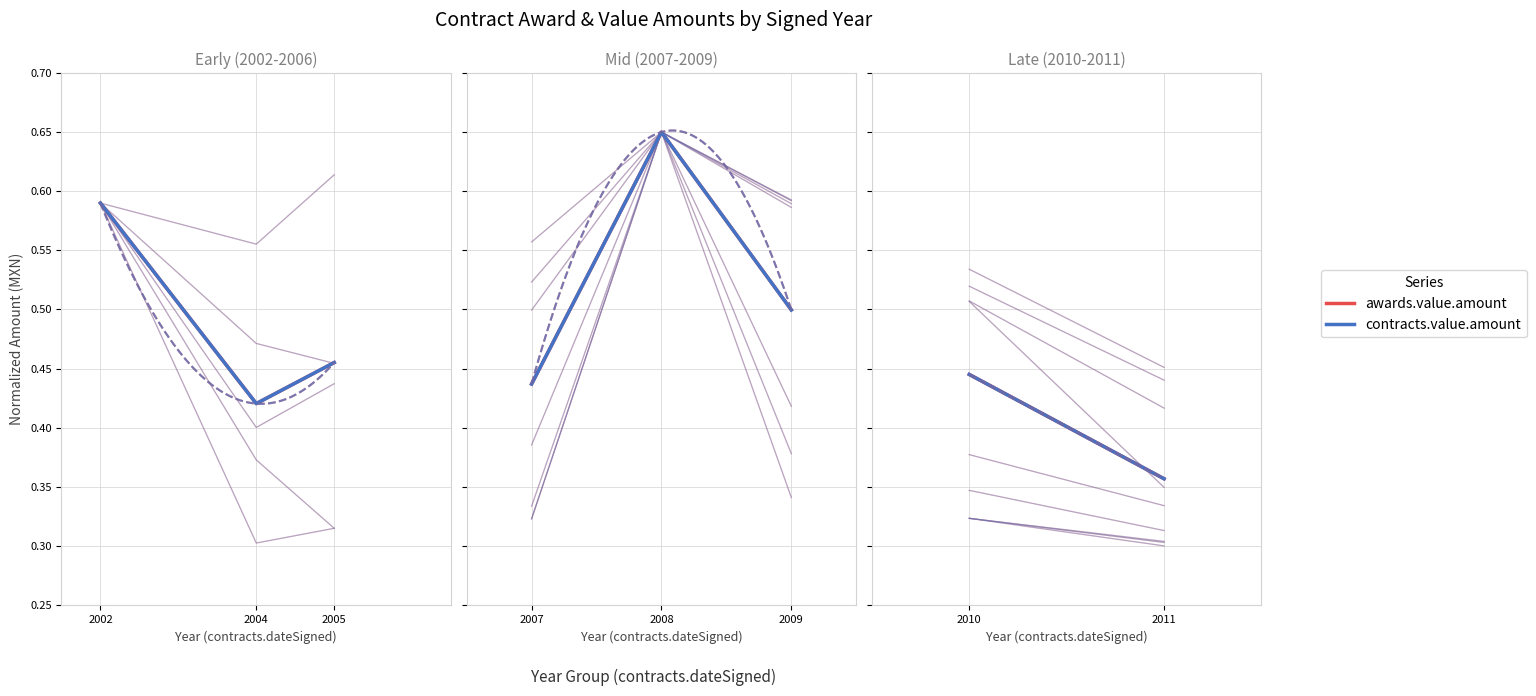

How many lines are shown in the chart?

2